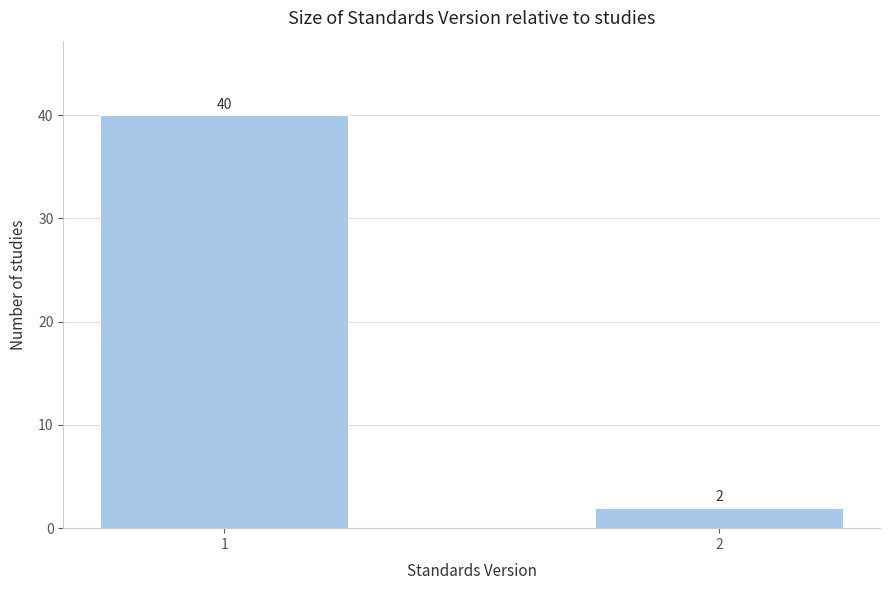

Reading left to right, extract all data points from this chart.

40	2